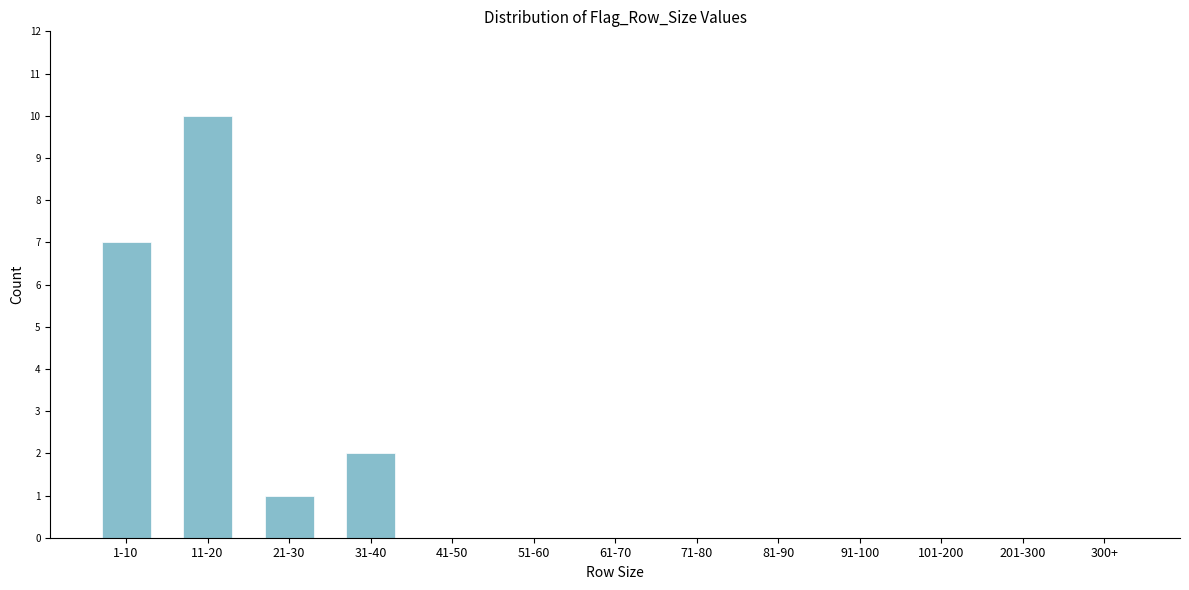

Reading left to right, what are all the values shown in this chart?

1-10=7	11-20=10	21-30=1	31-40=2	41-50=0	51-60=0	61-70=0	71-80=0	81-90=0	91-100=0	101-200=0	201-300=0	300+=0